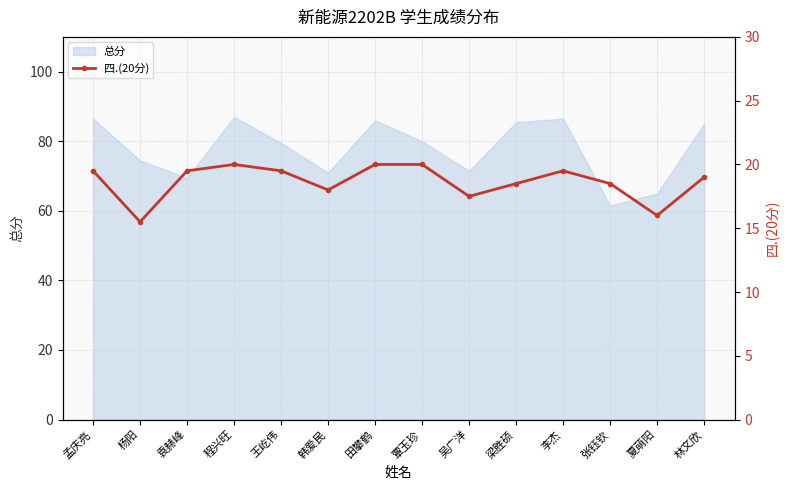

How many lines are shown in the chart?

1